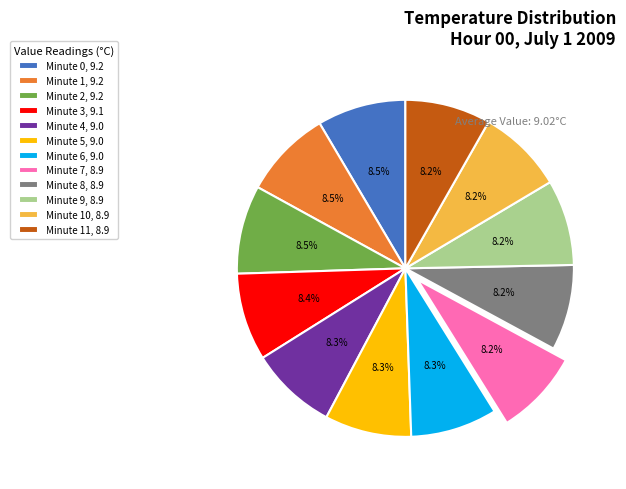

How much of the chart is everything except Minute 2, 9.2?

91.5%